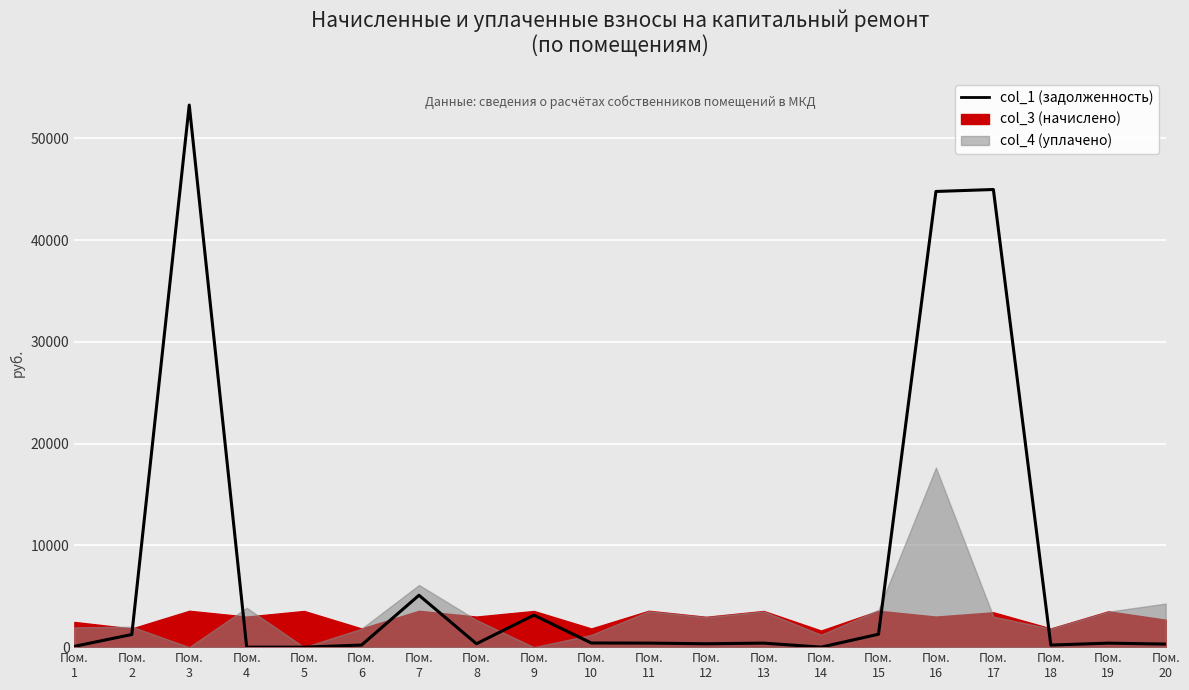

Reading left to right, transcribe all the data shown in this chart.

Пом.
1=78.3	Пом.
2=1241.7	Пом.
3=53274.2	Пом.
4=0.0	Пом.
5=0.0	Пом.
6=203.8	Пом.
7=5098.8	Пом.
8=333.7	Пом.
9=3143.0	Пом.
10=407.6	Пом.
11=396.2	Пом.
12=331.0	Пом.
13=394.9	Пом.
14=0.0	Пом.
15=1269.5	Пом.
16=44782.5	Пом.
17=44975.3	Пом.
18=203.8	Пом.
19=392.8	Пом.
20=299.7